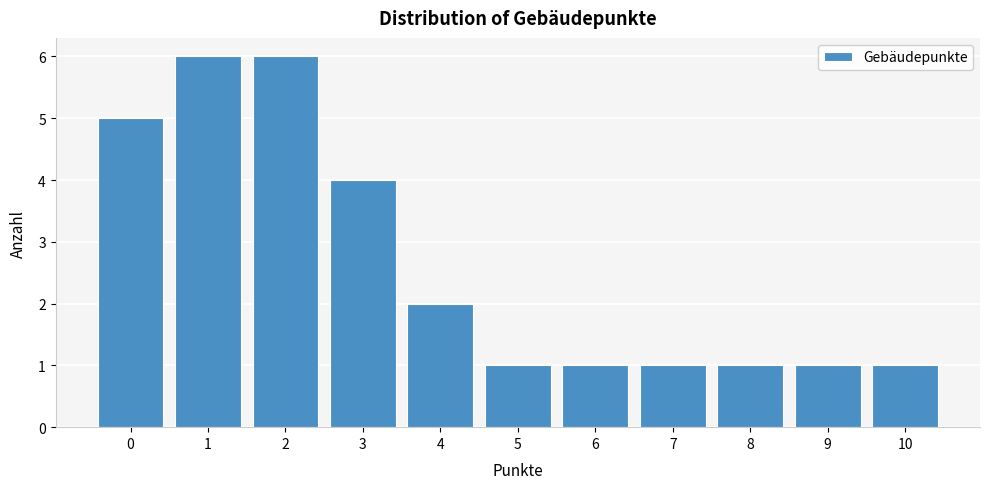

Reading left to right, transcribe this chart: for each bar, give the range it covers on the x-axis and its height. The values are not printed on the chart, so give them approximately, as read against the axis.

-0.5 to 0.5: 5
0.5 to 1.5: 6
1.5 to 2.5: 6
2.5 to 3.5: 4
3.5 to 4.5: 2
4.5 to 5.5: 1
5.5 to 6.5: 1
6.5 to 7.5: 1
7.5 to 8.5: 1
8.5 to 9.5: 1
9.5 to 10.5: 1